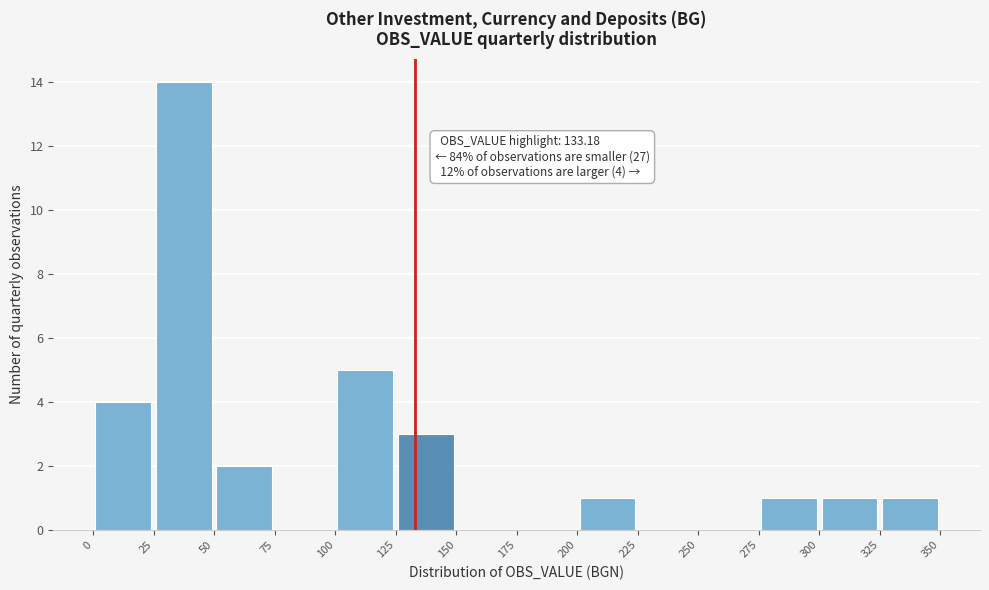

Which range on the x-axis has the tallest bar?

25 to 50